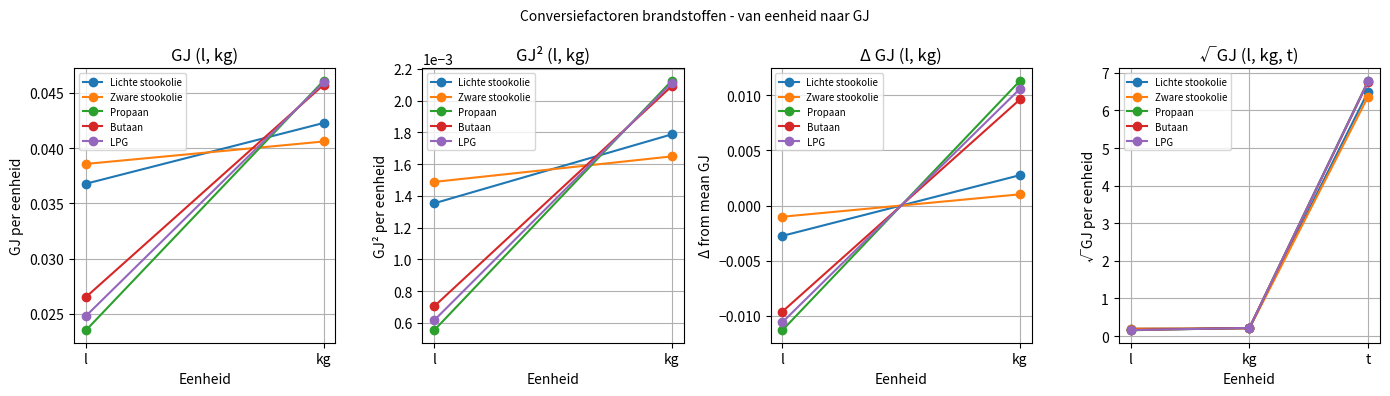

What is the greatest value displayed?

6.8